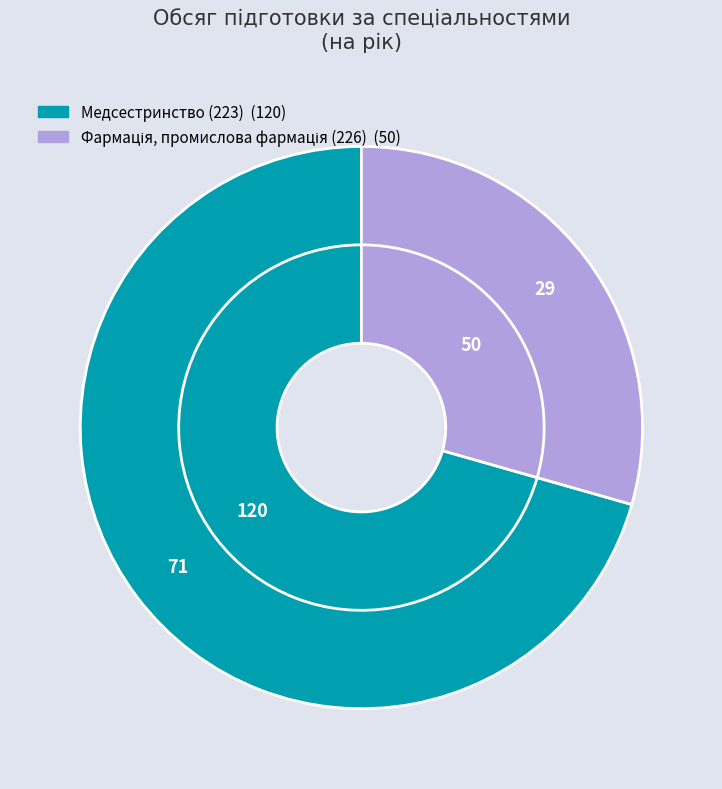

Is Фармація, промислова фармація (226) the majority of the pie?

No